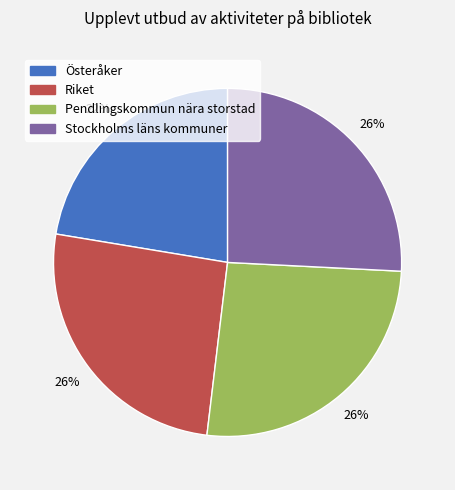

To the nearest percent, what percentage of the pie is Riket?

26%